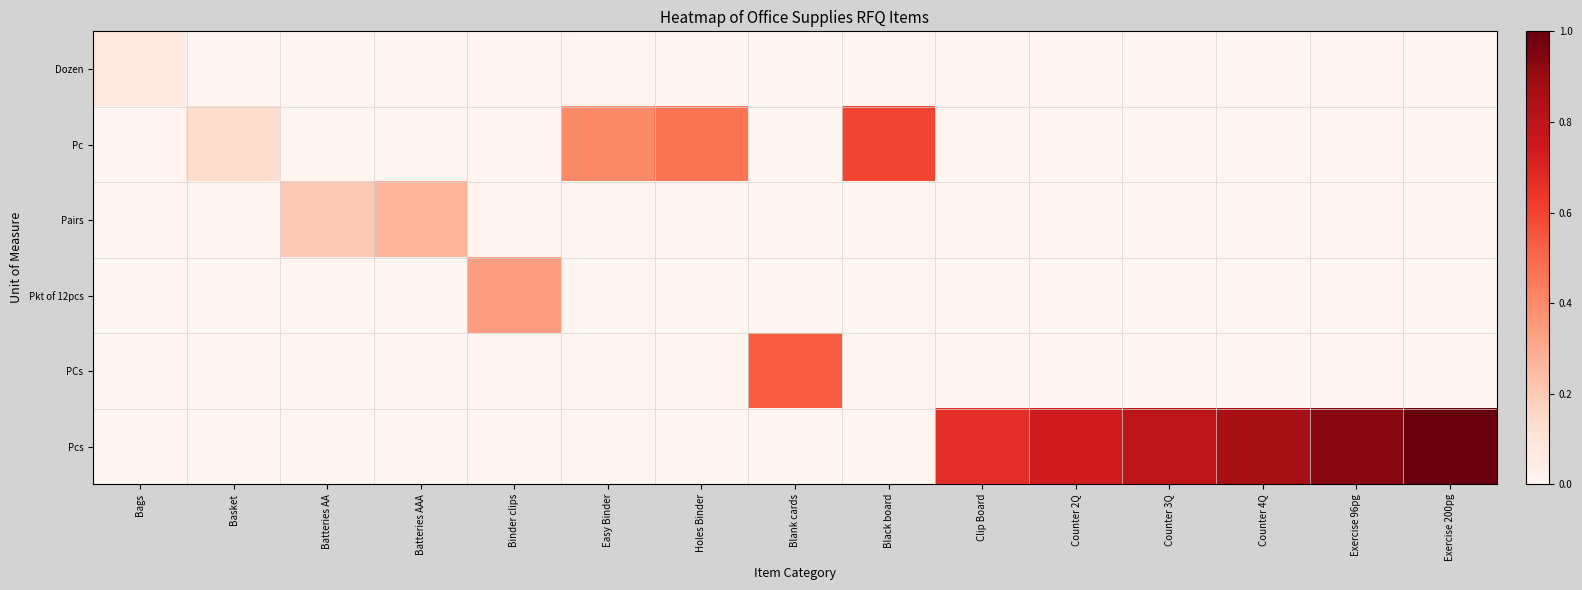

How many categories are shown in the chart?

15